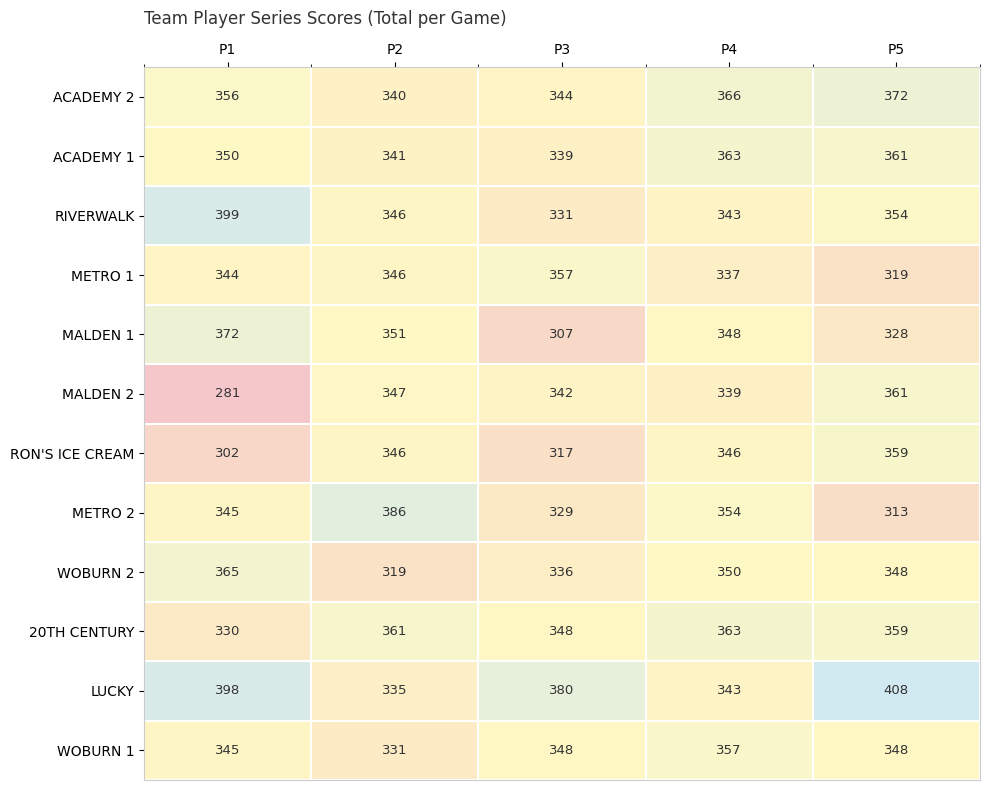

How many series are shown in this chart?

12